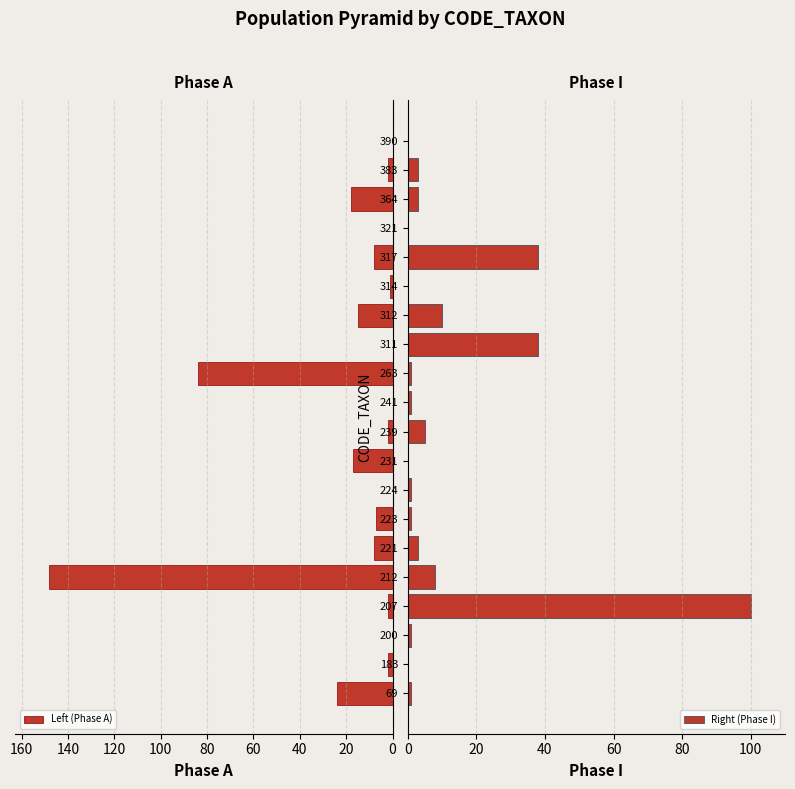

Which series has the largest range (max minus min)?

Left (Phase A)